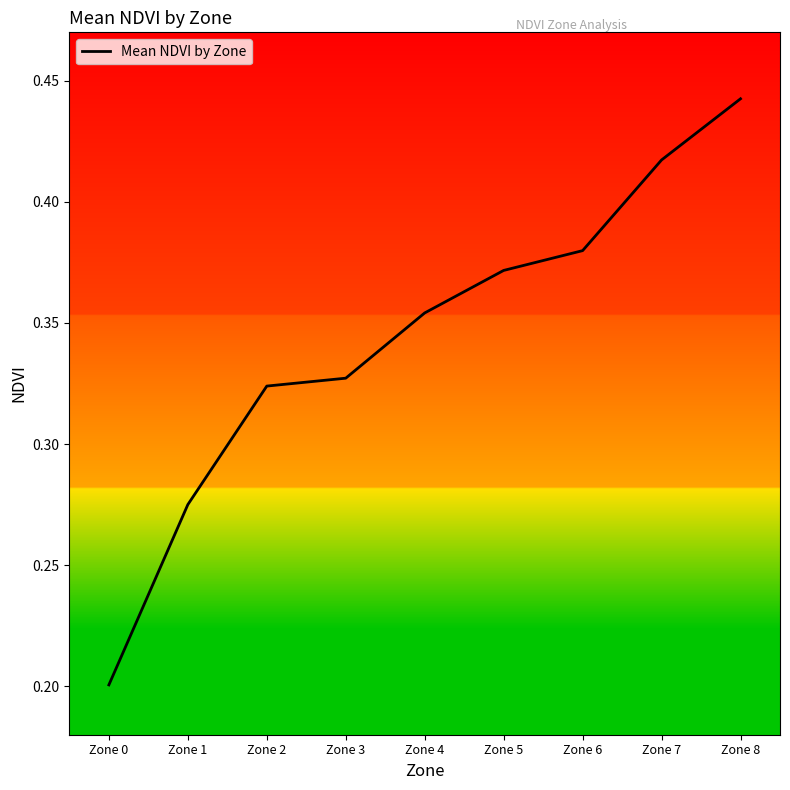

Is it true that the value at Zone 2 is 0.1?

False